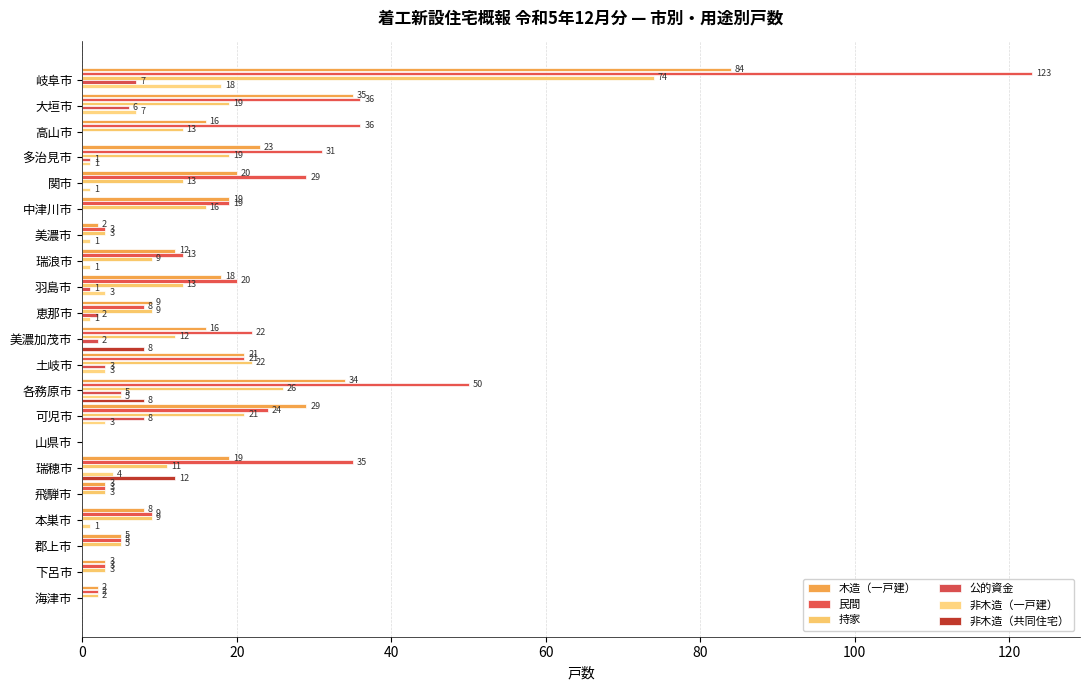

How many positive values does the 非木造（一戸建） series have?

13